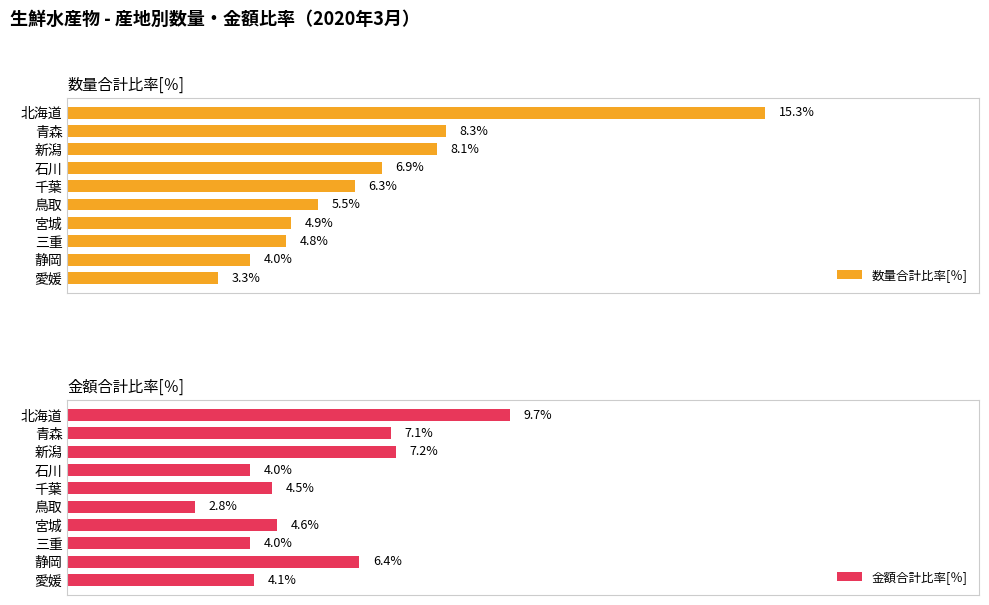

List the labels in order of 数量合計比率[％] value, largest first.

北海道, 青森, 新潟, 石川, 千葉, 鳥取, 宮城, 三重, 静岡, 愛媛